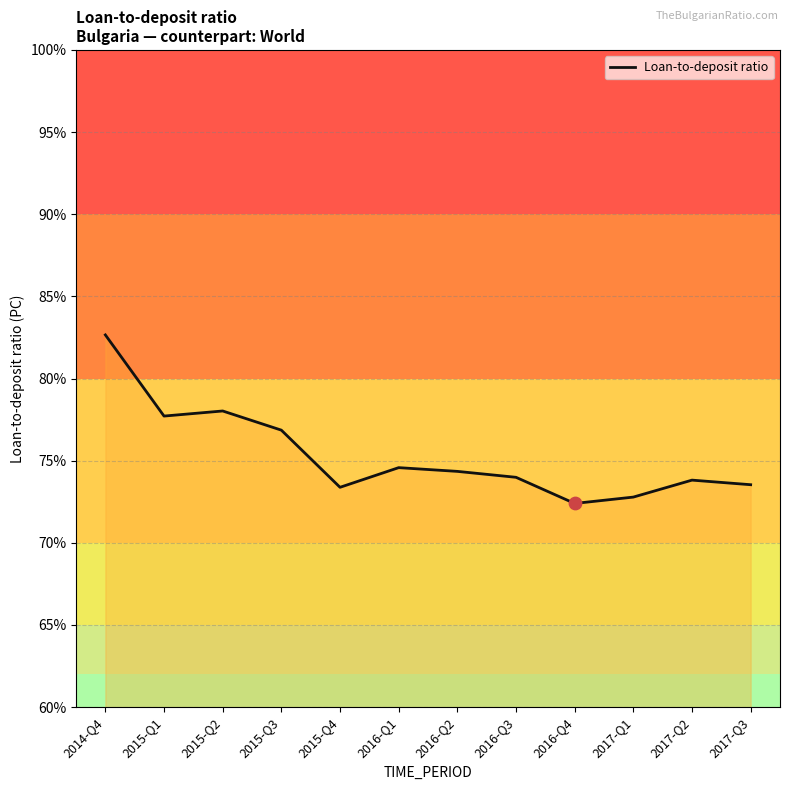

What is the ratio of the value at 2015-Q1 to the value at 2016-Q2?

1.0